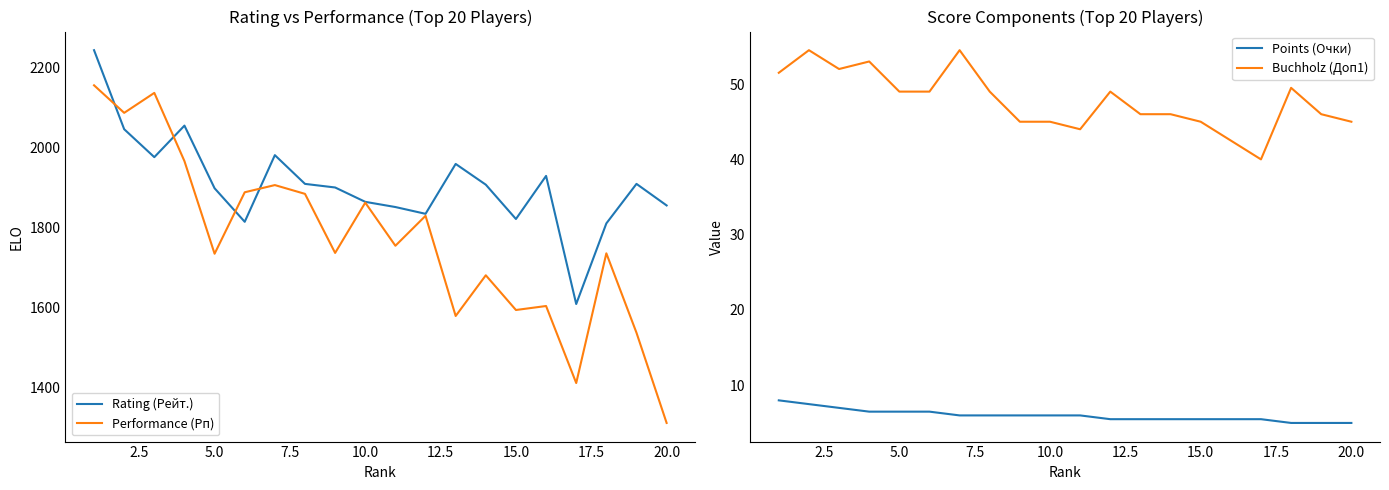

What is the maximum value for Performance (Рп)?

2156